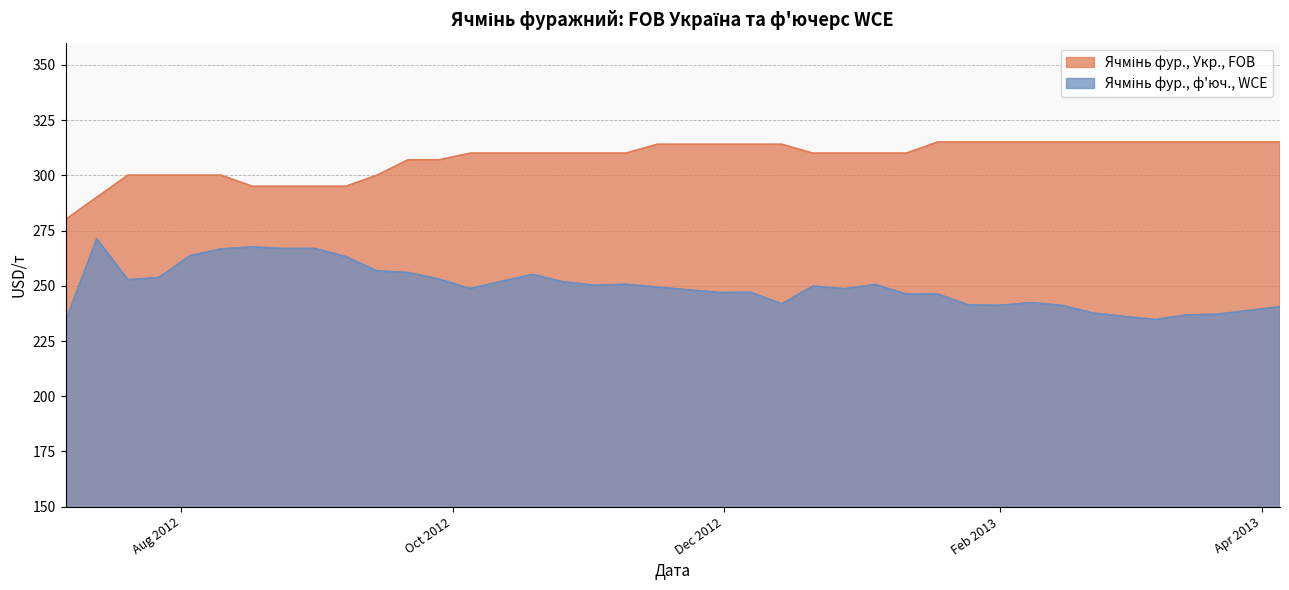

Reading right to left, what are all the values shown in this chart?

Ячмінь фур., Укр., FOB: 315.0	315.0	315.0	315.0	315.0	315.0	315.0	315.0	315.0	315.0	315.0	315.0	310.0	310.0	310.0	310.0	314.0	314.0	314.0	314.0	314.0	310.0	310.0	310.0	310.0	310.0	310.0	307.0	307.0	300.0	295.0	295.0	295.0	295.0	300.0	300.0	300.0	300.0	290.0	280.0
Ячмінь фур., ф'юч., WCE: 240.5	238.8	237.1	236.8	234.7	236.1	237.6	241.1	242.3	241.2	241.3	246.3	246.2	250.5	248.7	249.8	241.8	247.1	246.9	248.2	249.4	250.7	250.2	251.7	255.2	252.0	248.7	253.0	256.0	256.7	263.2	266.9	266.8	267.6	266.7	263.6	253.7	252.8	271.2	233.9